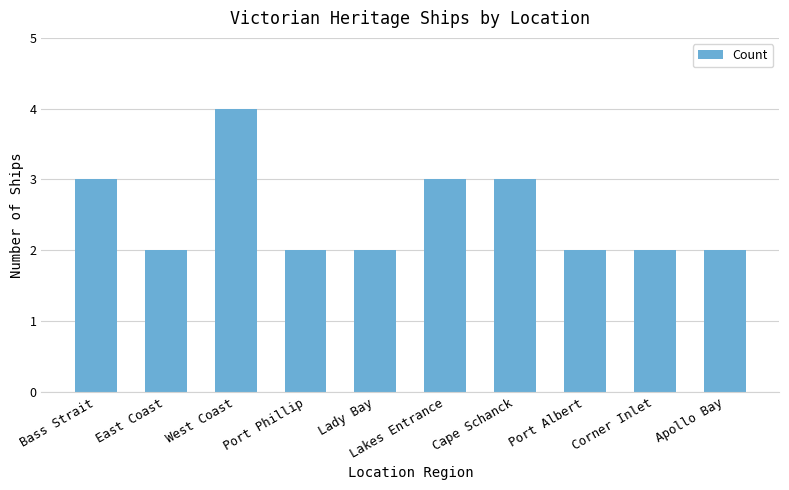

What is the difference between the maximum and minimum values?

2